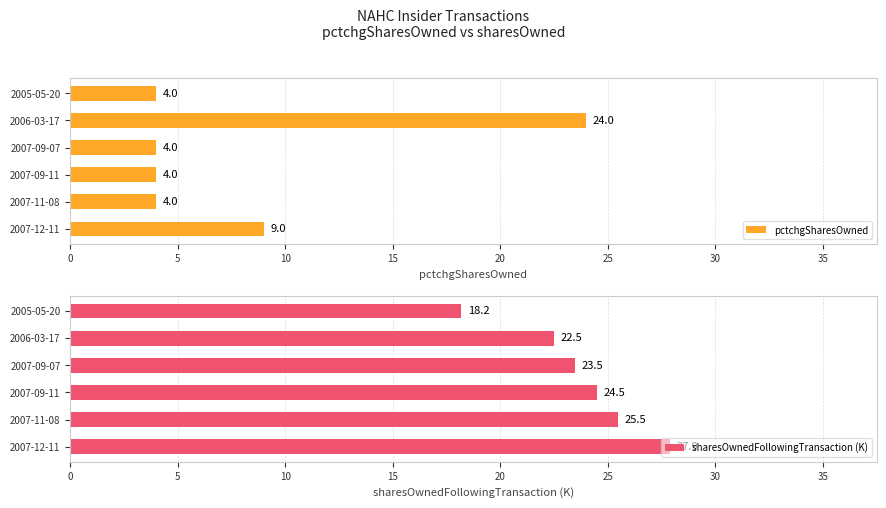

What is the difference between the second highest and minimum values in the sharesOwnedFollowingTransaction (K) series?

7.3